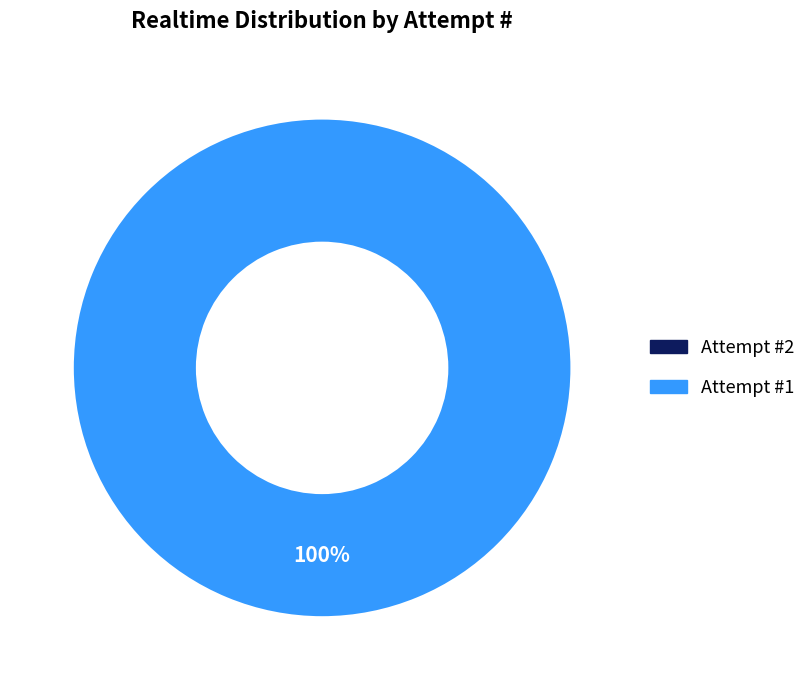

Is there a majority slice in this chart?

Yes